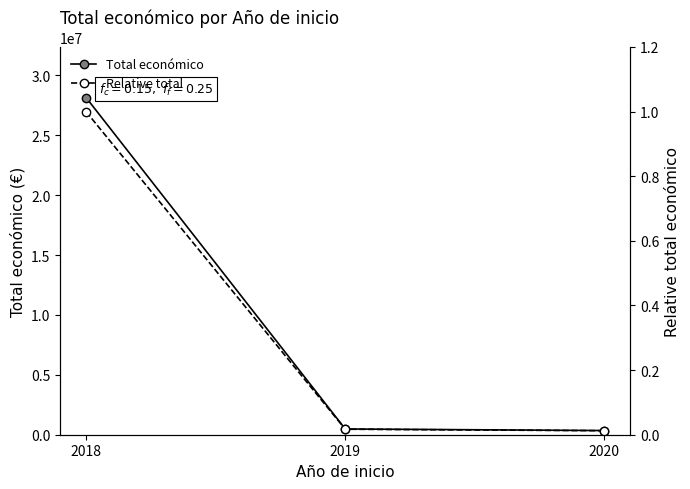

Does the chart have visible grid lines?

No